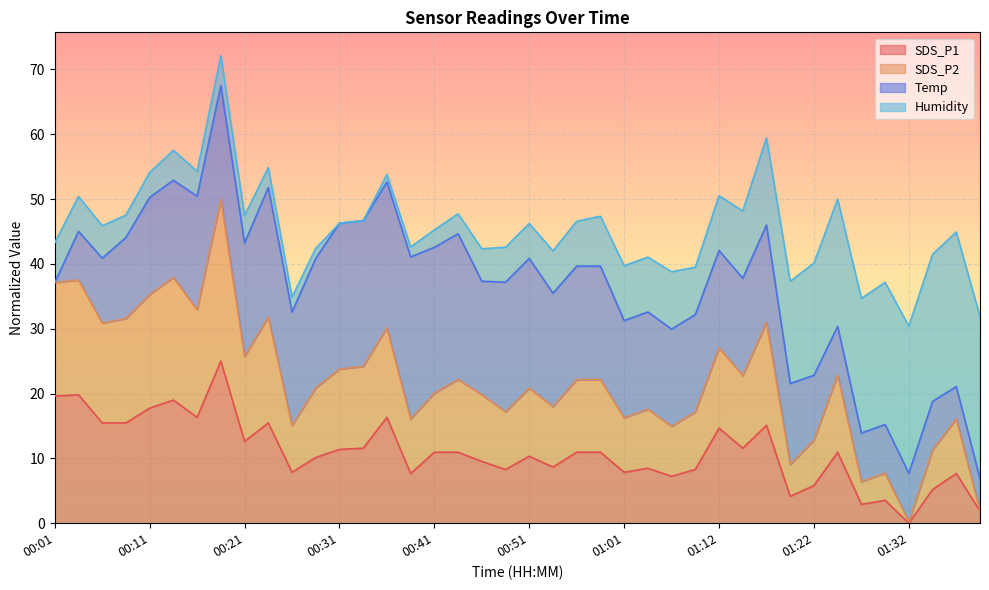

What value does the SDS_P1 series have at 00:56?

11.0